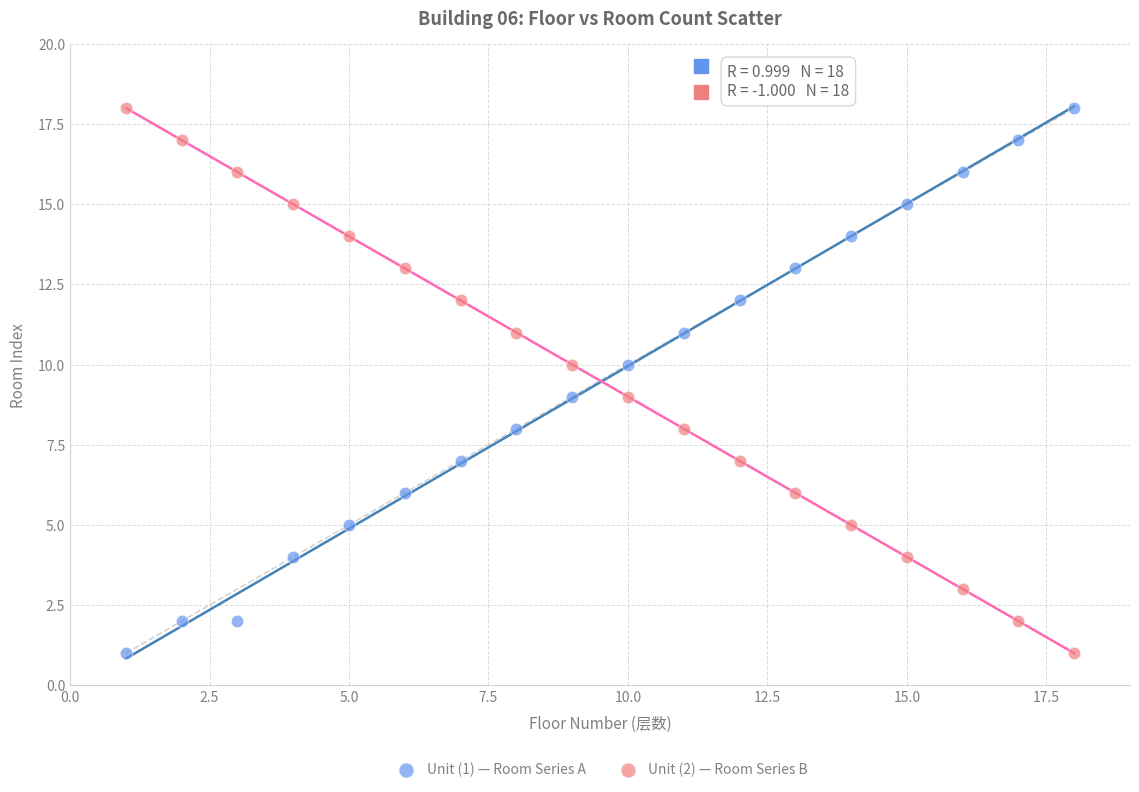

Across all data points, what is the range of Y values (max minus min)?

17